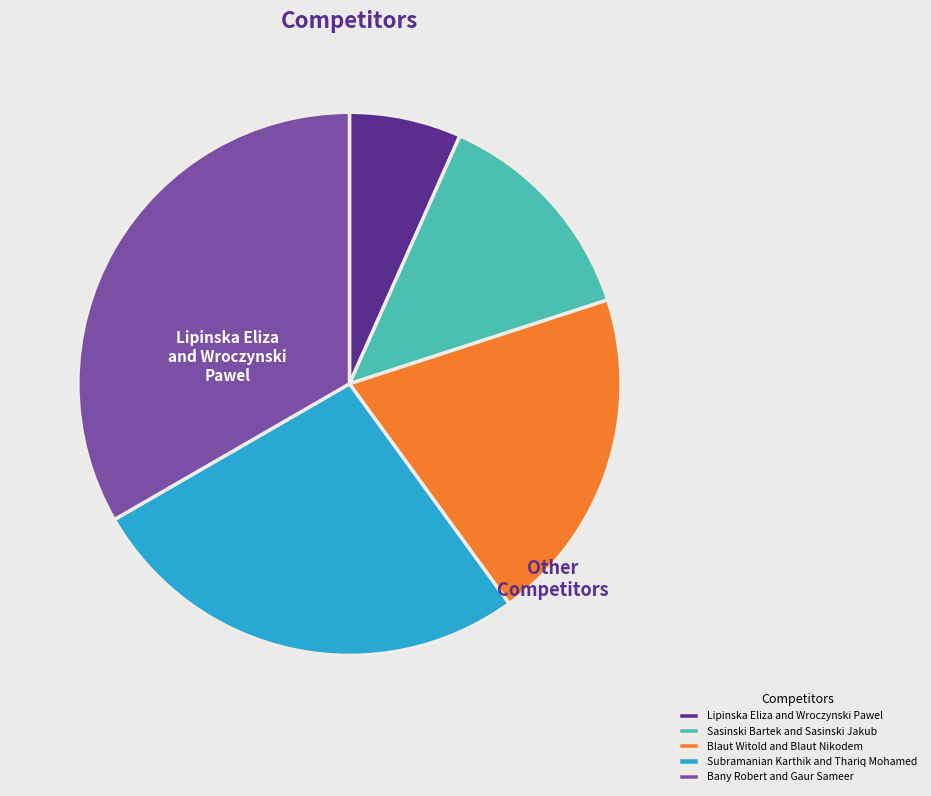

How many segments does this pie chart have?

5